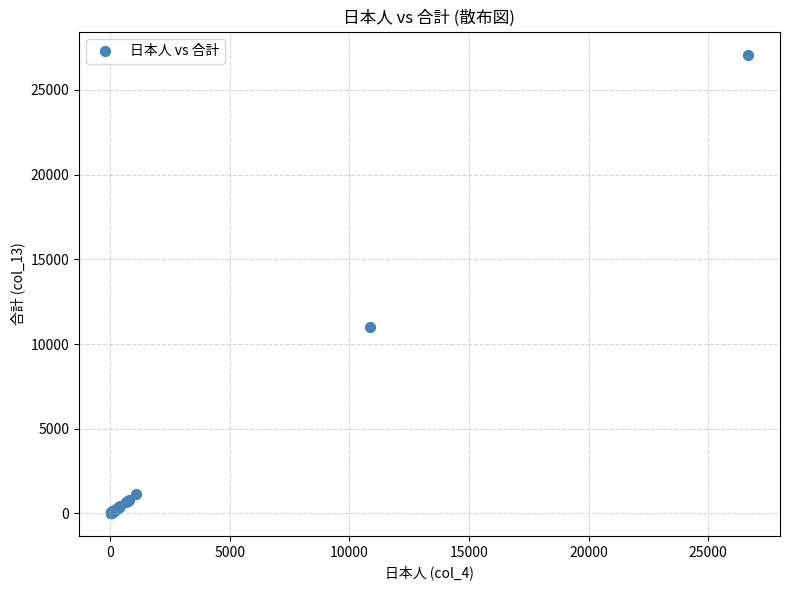

What Y value in the scatter plot is closest to 13556?

11010